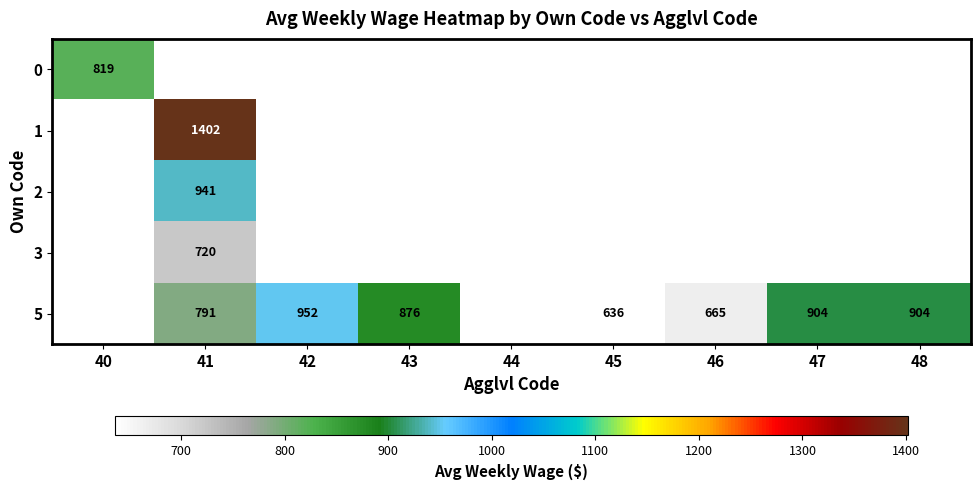

How many distinct data groups are displayed?

5